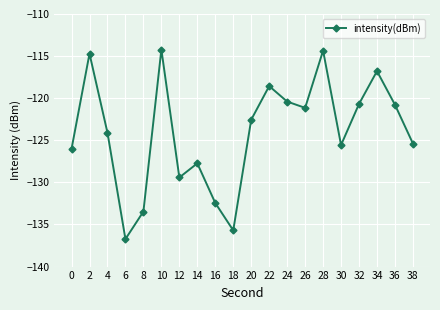

How many interior local peaks (higher than both neighbors) does the data have?

6